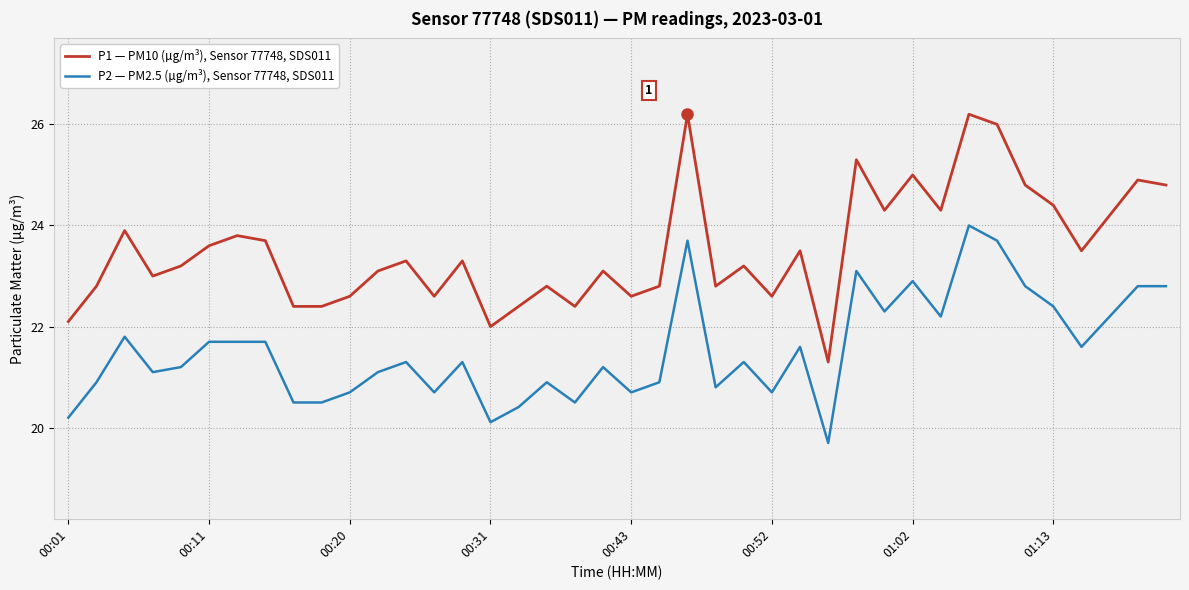

What are all the series names shown in the legend?

P1 — PM10 (µg/m³), Sensor 77748, SDS011, P2 — PM2.5 (µg/m³), Sensor 77748, SDS011